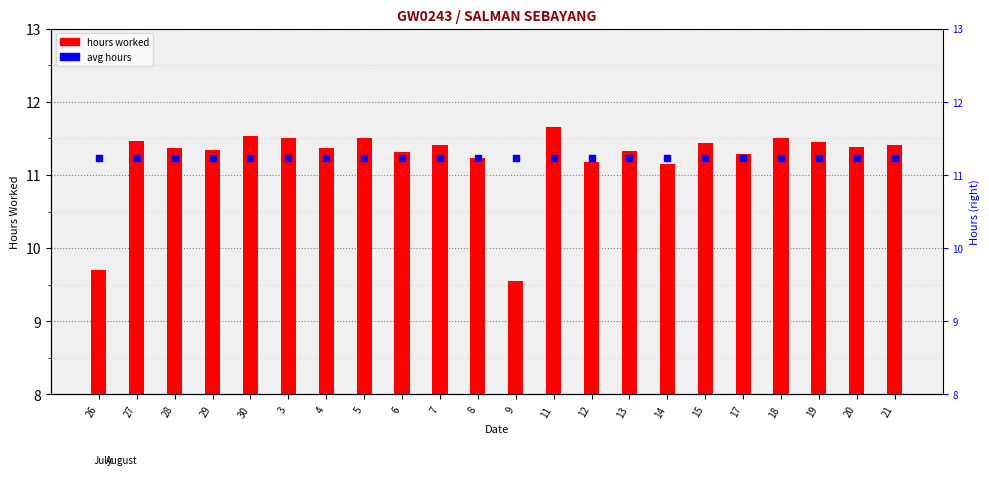

Which series has the largest Y range (max minus min)?

Hours Worked